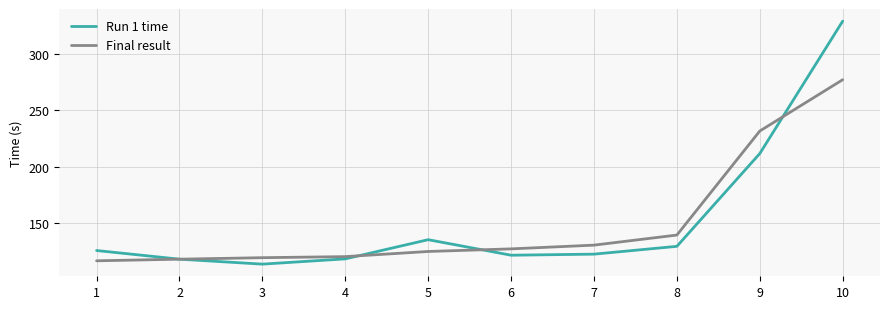

At how many categories does at least one series exceed 169?

2